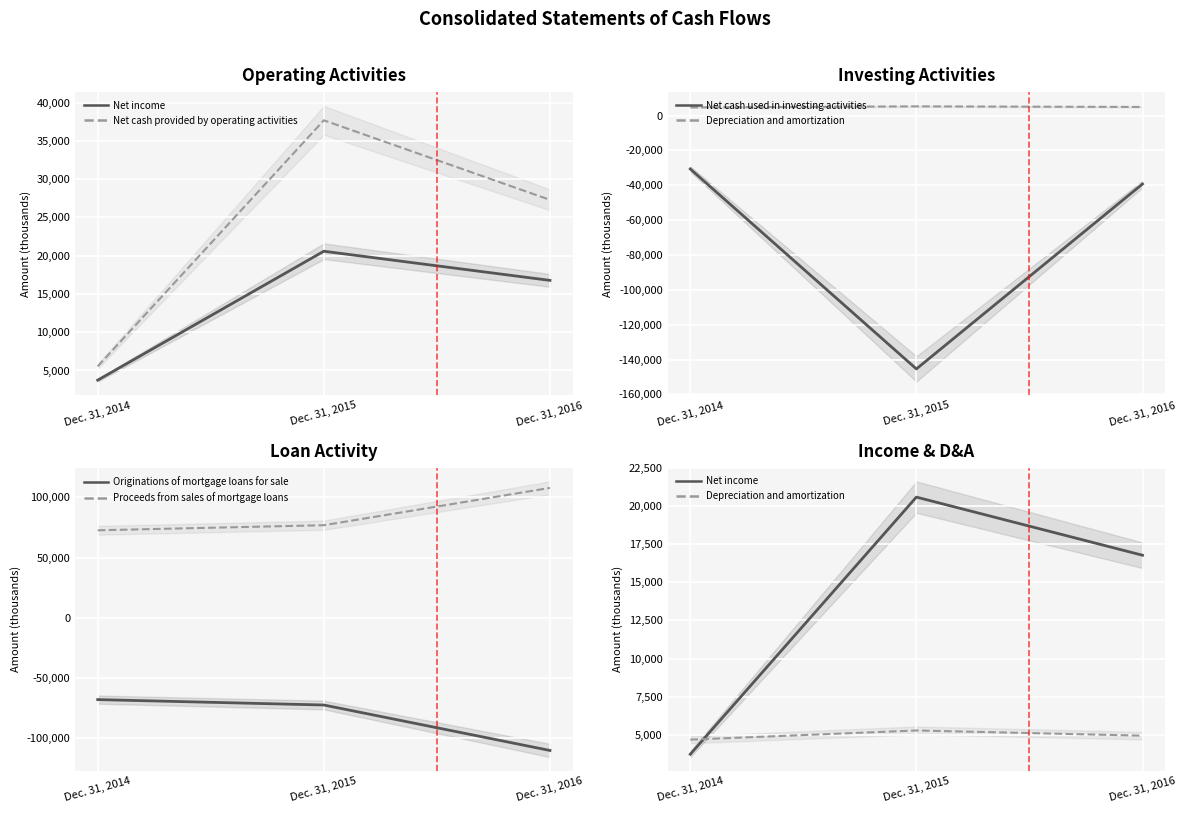

Which series has the widest spread of values?

Net cash used in investing activities